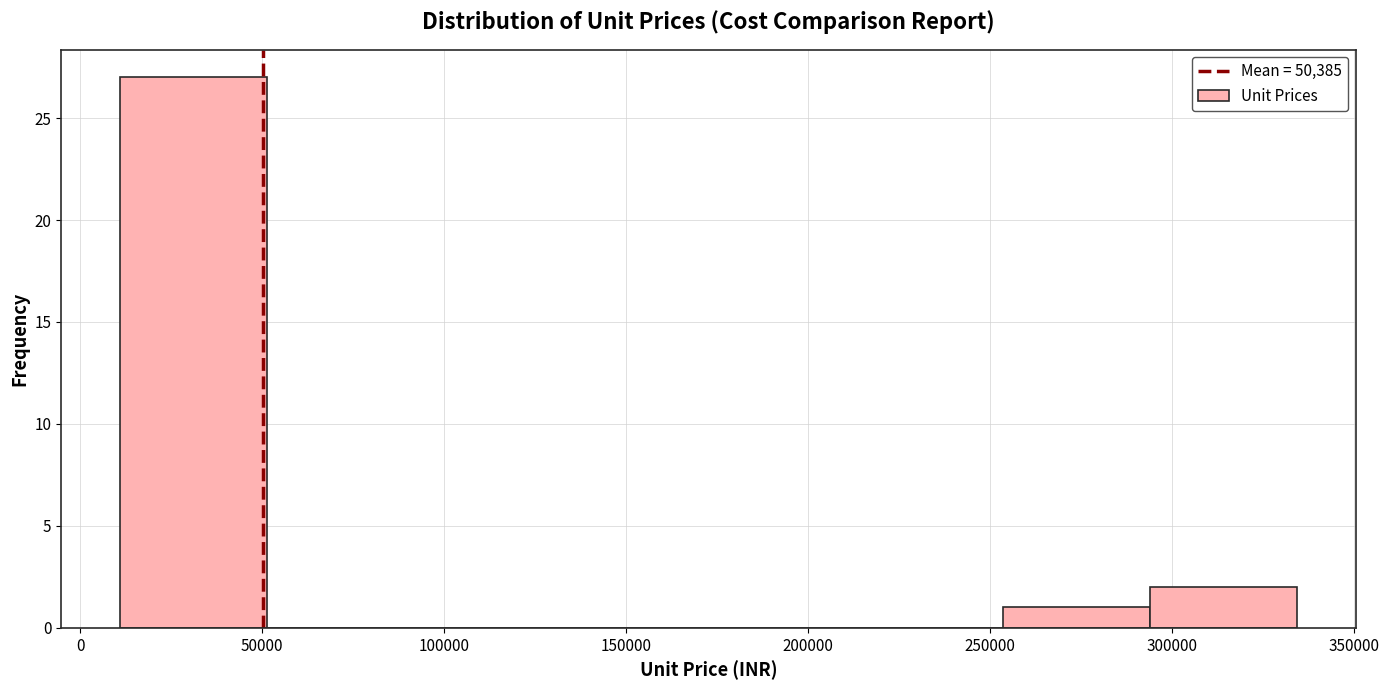

Reading left to right, transcribe this chart: for each bar, give the range it covers on the x-axis and its height. Neither the bar edges nor the heights are printed on the chart, so give them approximately, as read against the axes.

10000 to 50000: 27
50000 to 90000: 0
90000 to 130000: 0
130000 to 175000: 0
175000 to 215000: 0
215000 to 255000: 0
255000 to 295000: 1
295000 to 335000: 2